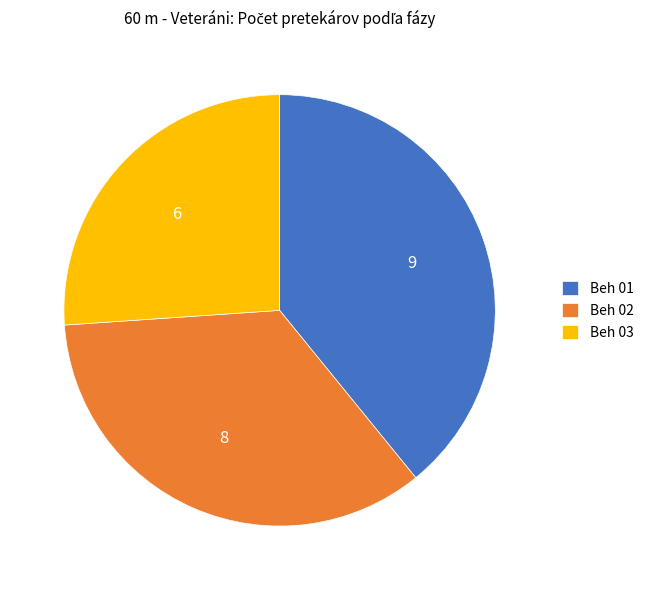

Which category has the smallest portion of the pie?

Beh 03